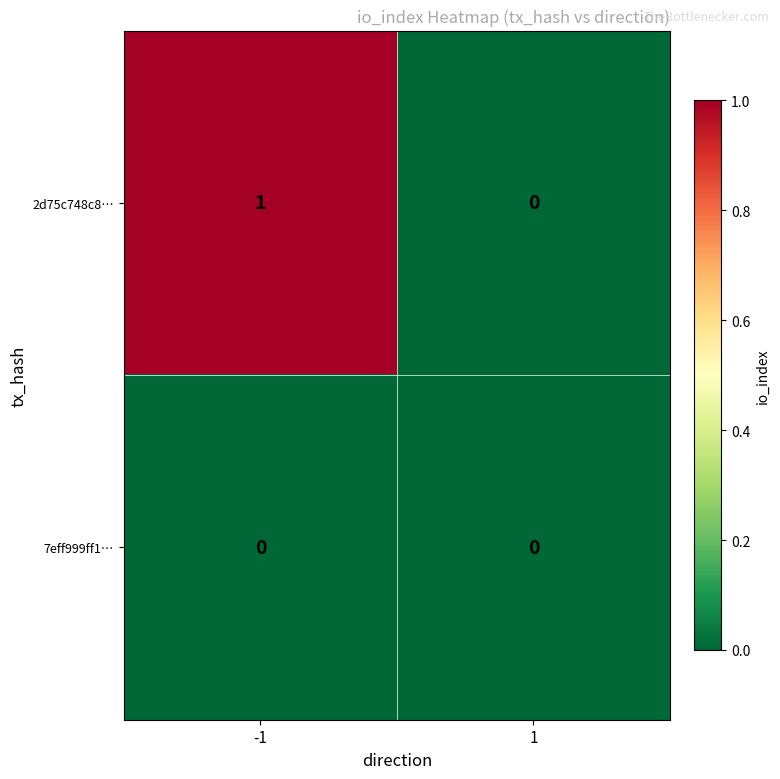

The 2d75c748c8… series shows 0 at -1. True or false?

False